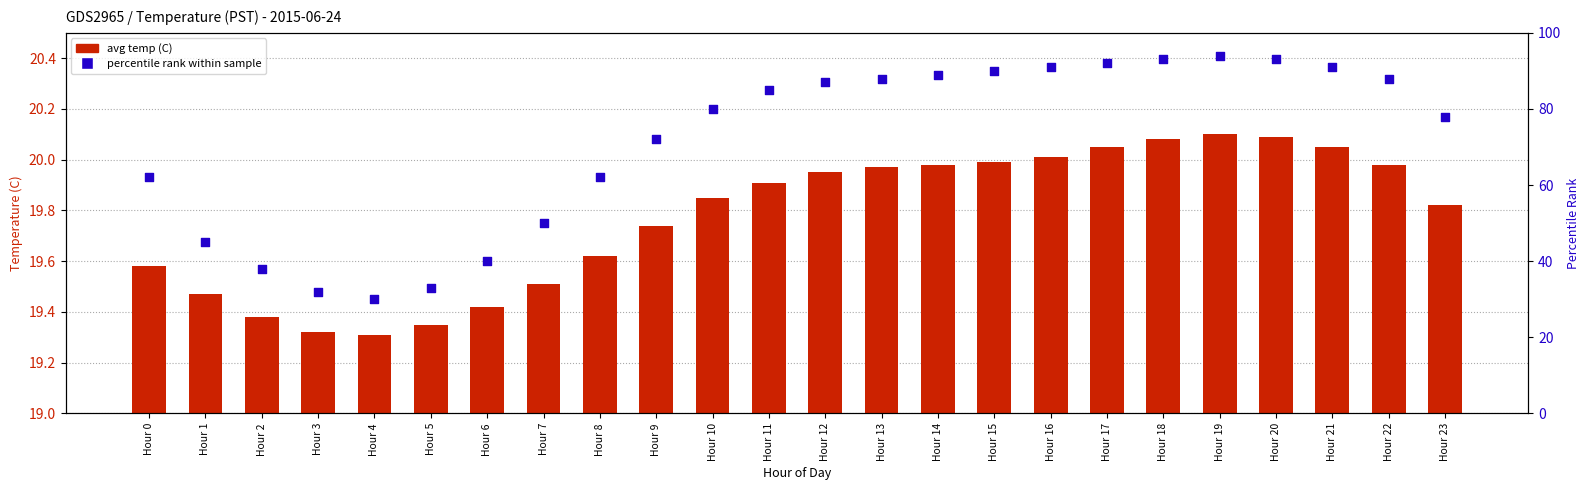

Is the value of percentile rank within sample at Hour 23 greater than the value of avg temp (C) at Hour 10?

Yes